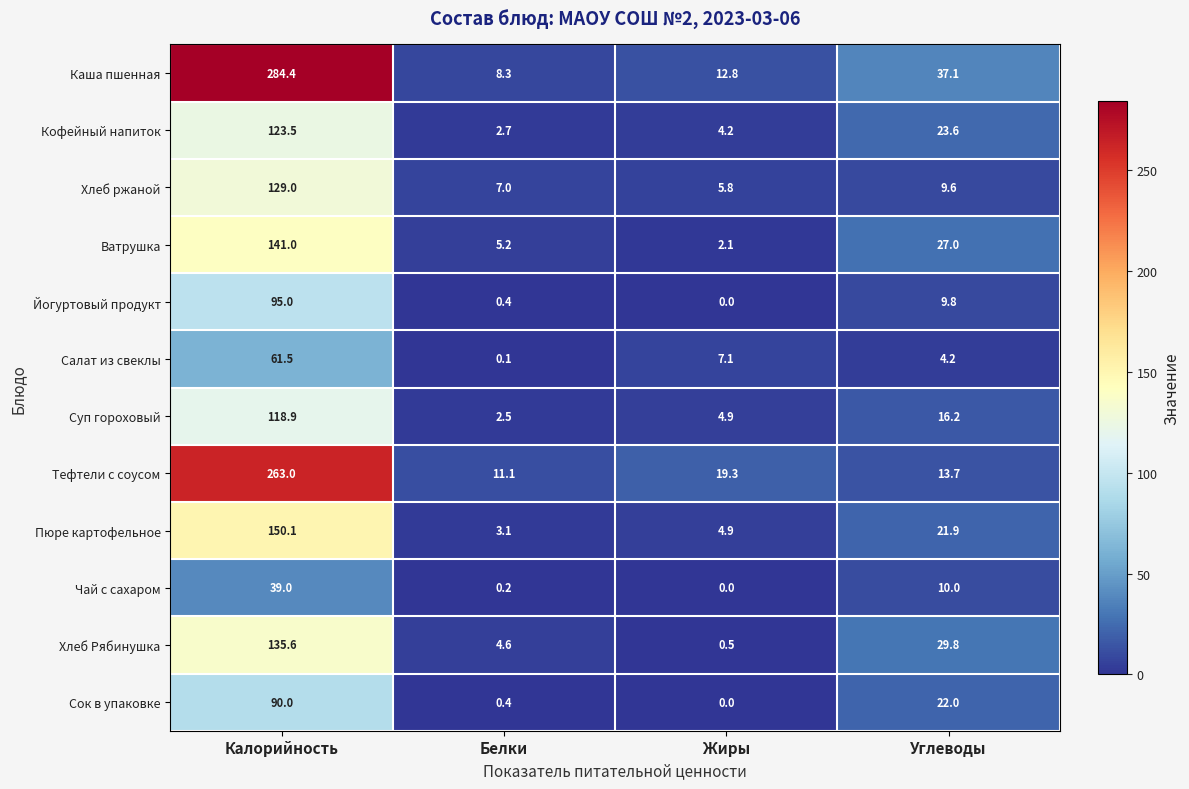

What is the difference between the maximum and second lowest values in the Салат из свеклы series?

57.3